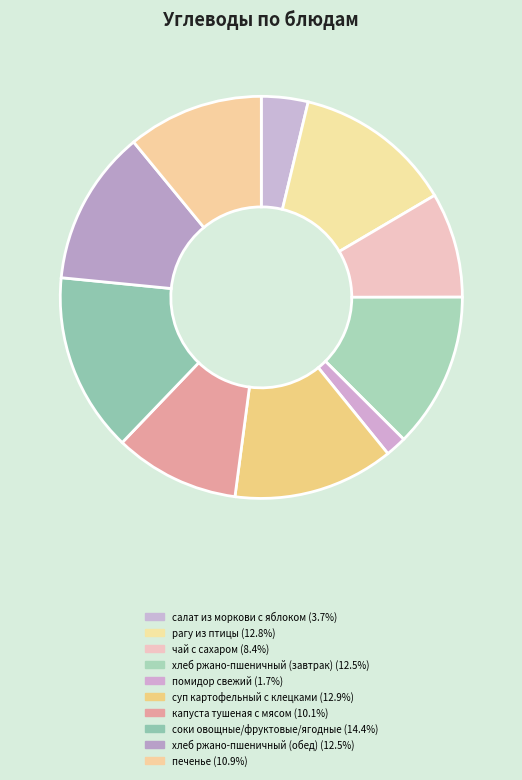

Is рагу из птицы the majority of the pie?

No